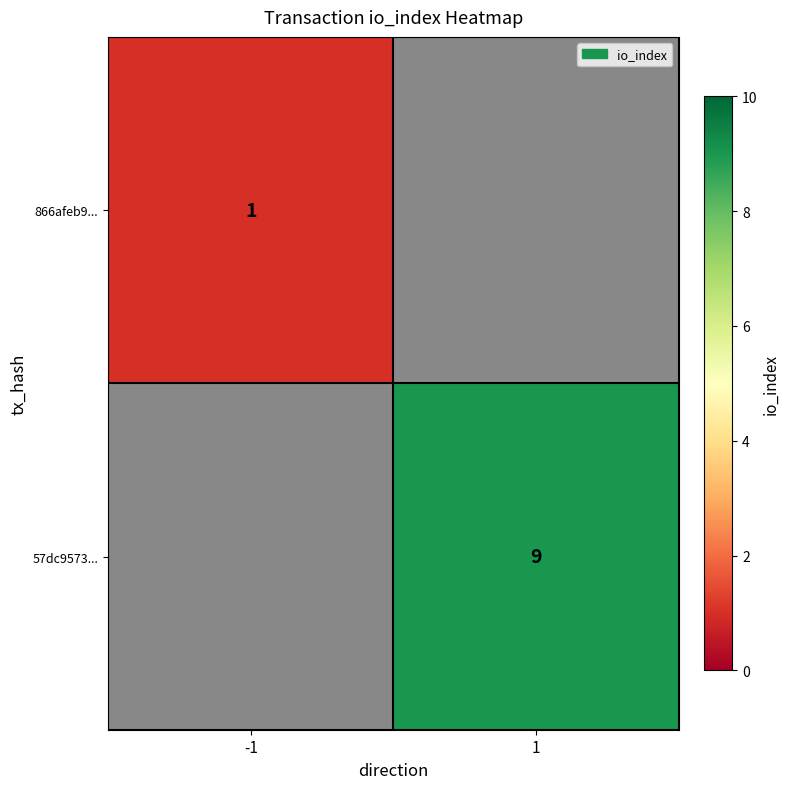

The value of 866afeb9... at -1 is 2. True or false?

False